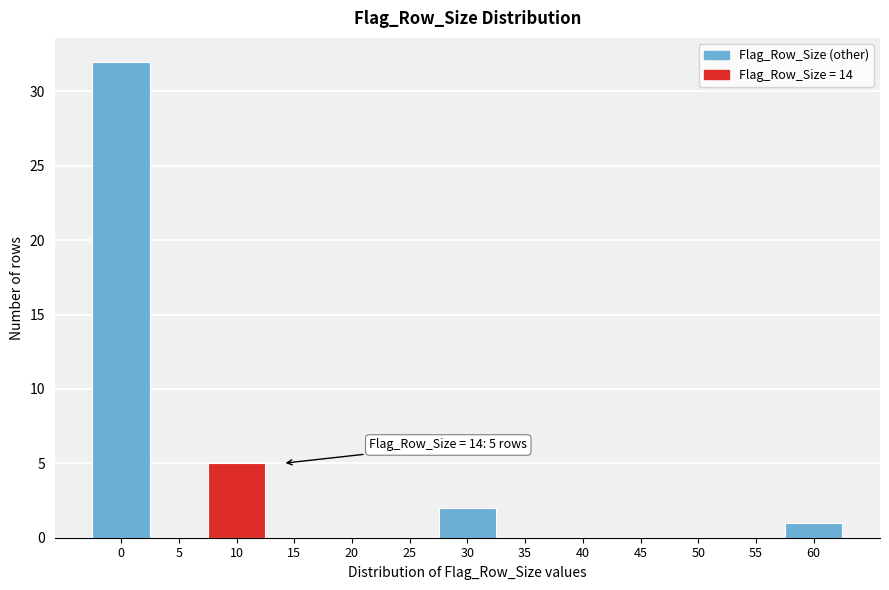

Reading left to right, what are all the values shown in this chart?

0=32	5=0	10=5	15=0	20=0	25=0	30=2	35=0	40=0	45=0	50=0	55=0	60=1